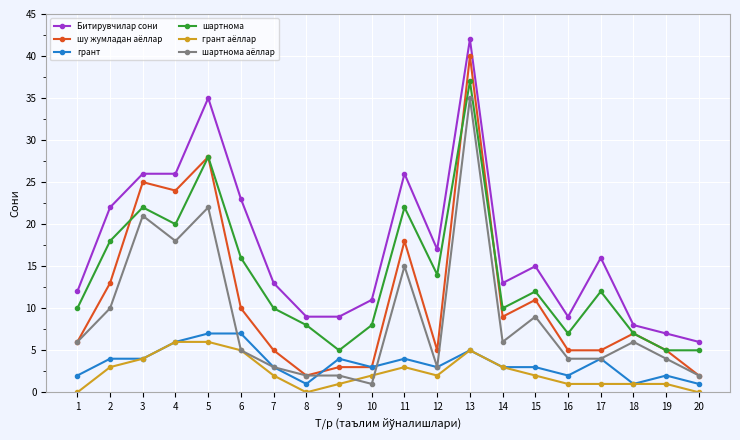

At which label does грант first exceed 3?

2